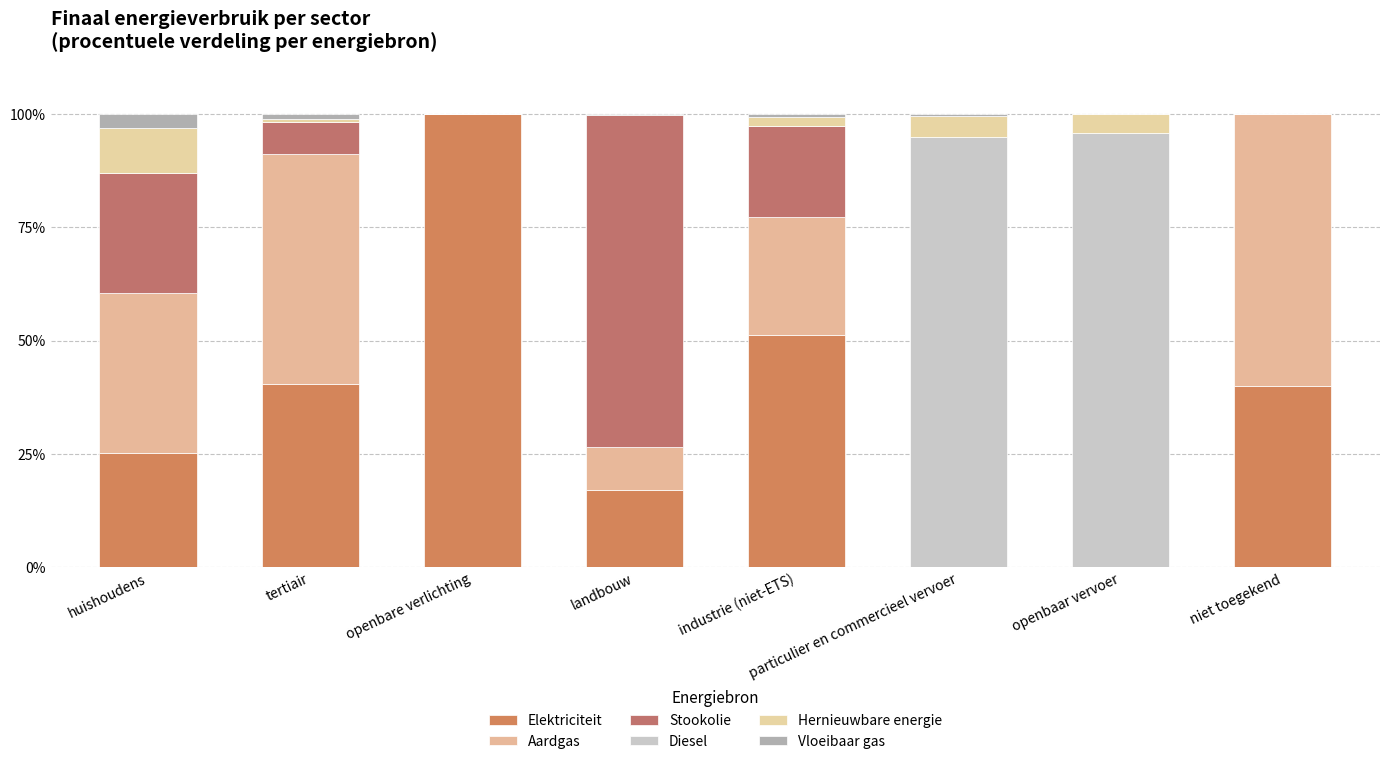

The Elektriciteit series shows 55.7 at openbaar vervoer. True or false?

False